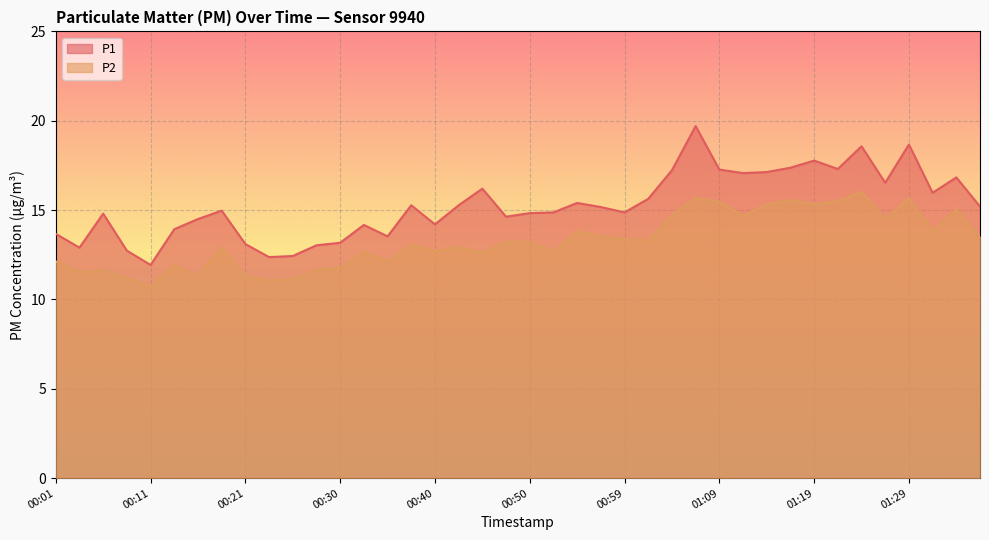

What is the highest value of the P1 series?

19.7